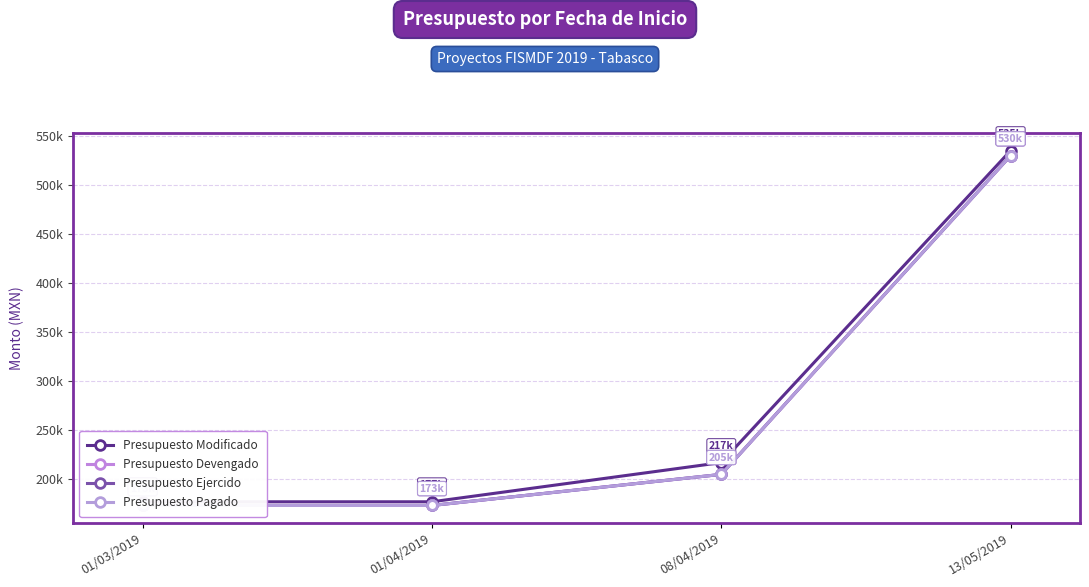

Is it true that Presupuesto Modificado equals 535239.3 at 13/05/2019?

True